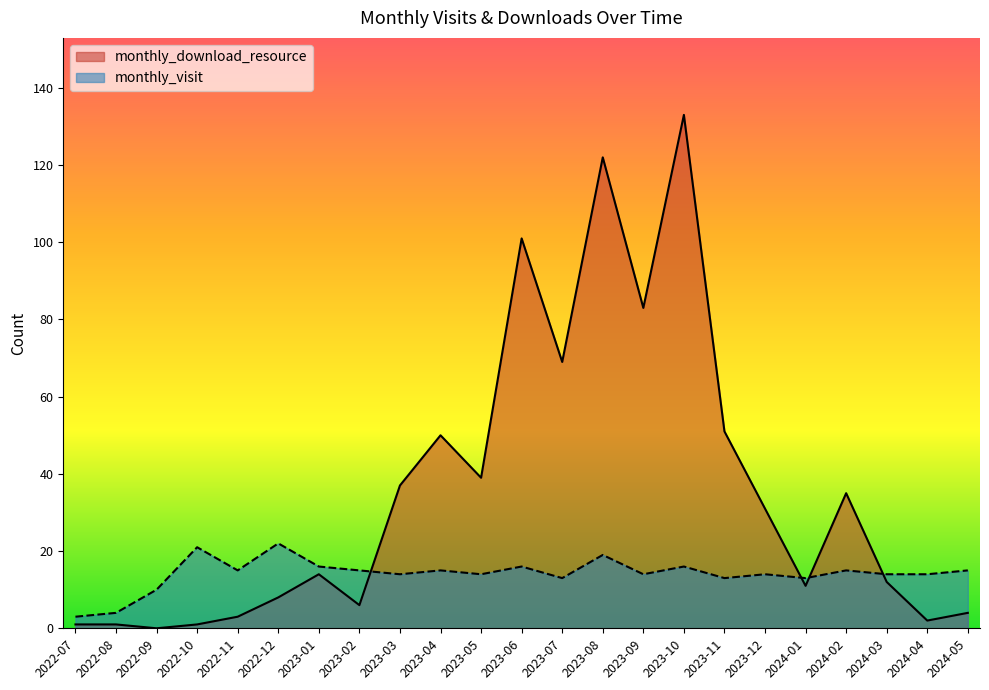

What is the difference between the maximum and minimum values in the monthly_download_resource series?

133